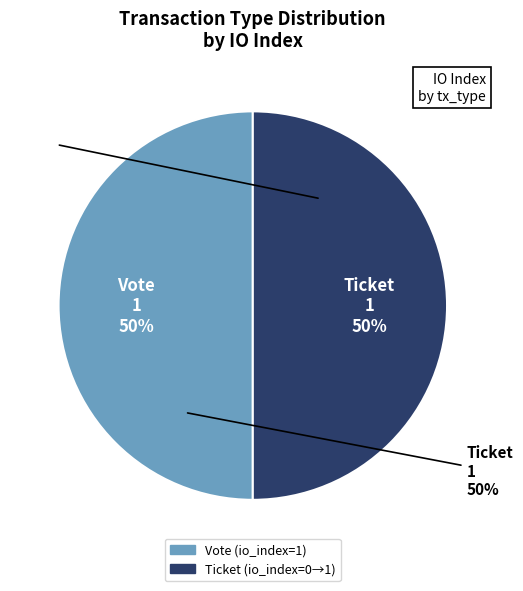

Which slice is the smallest?

Ticket